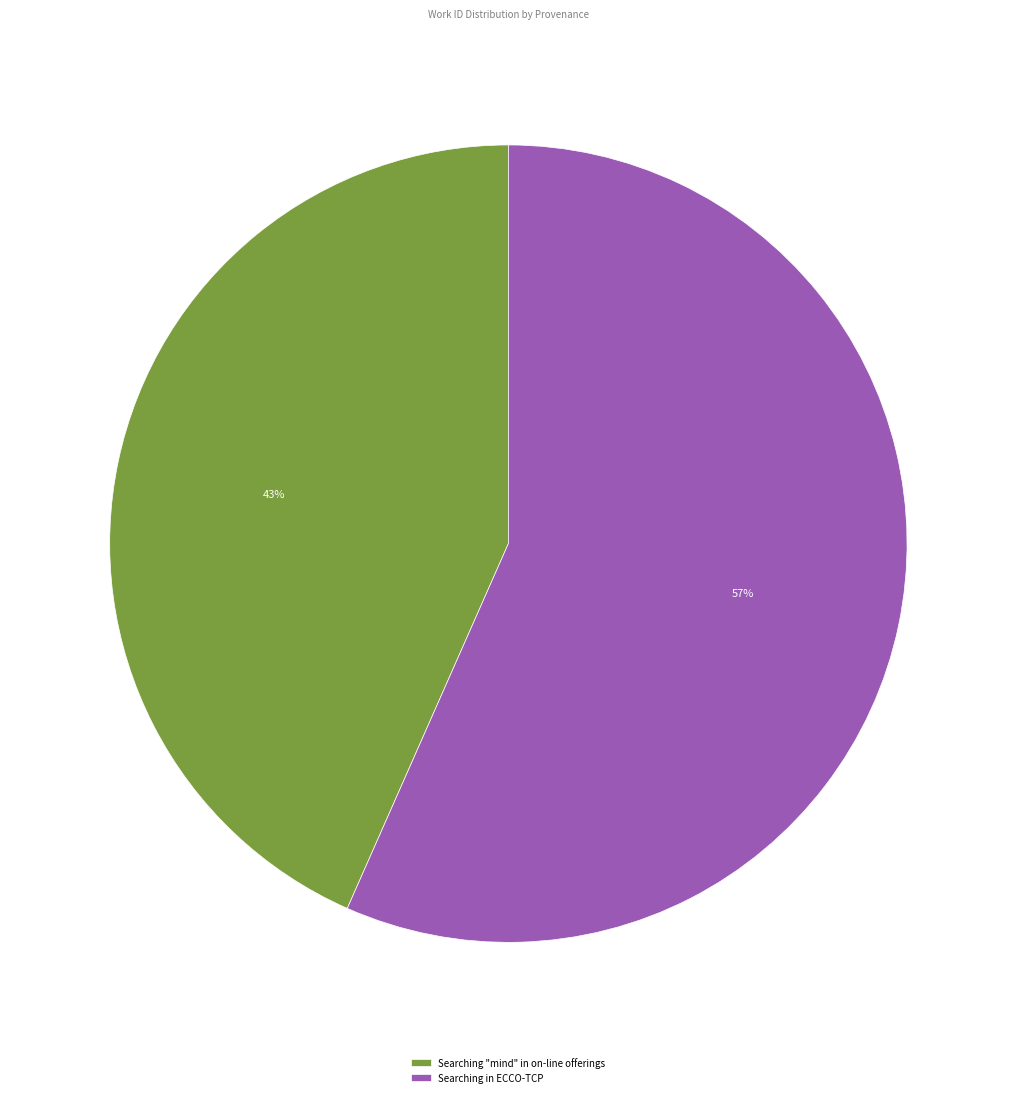

What is the ratio of the value at Searching in ECCO-TCP to the value at Searching "mind" in on-line offerings?

1.3